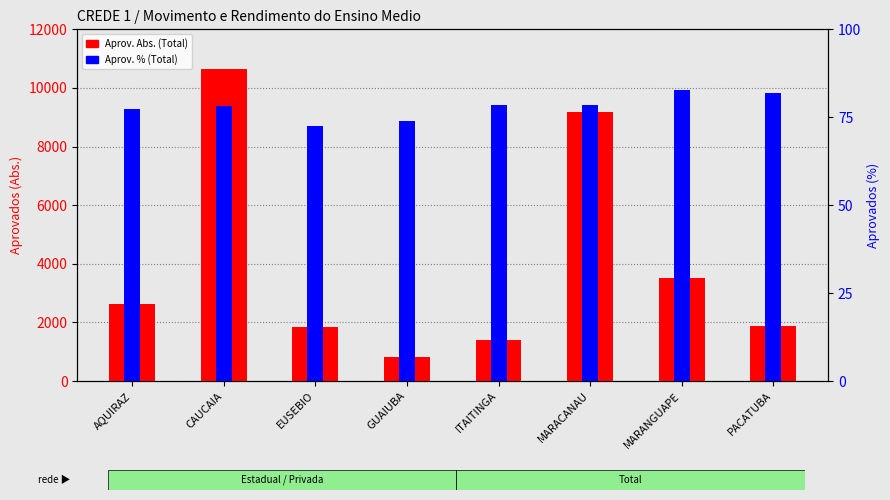

At which label is Aprov. Abs. (Total) closest to 5721?

MARANGUAPE